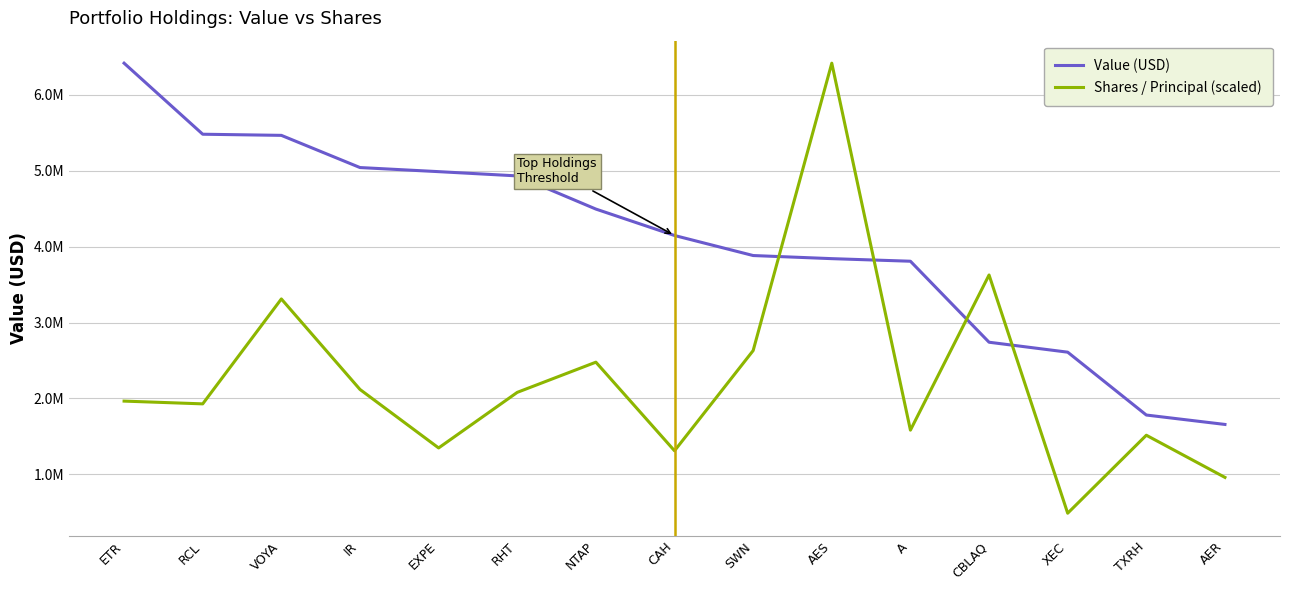

Between EXPE and XEC, which series saw the biggest shift?

Value (USD)